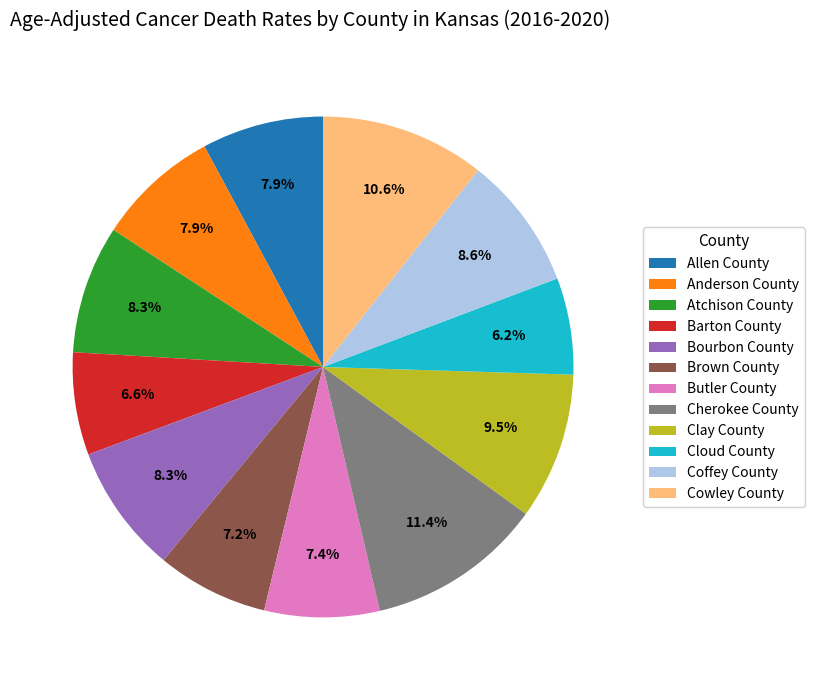

What is the ratio of the value at Atchison County to the value at Barton County?

1.3